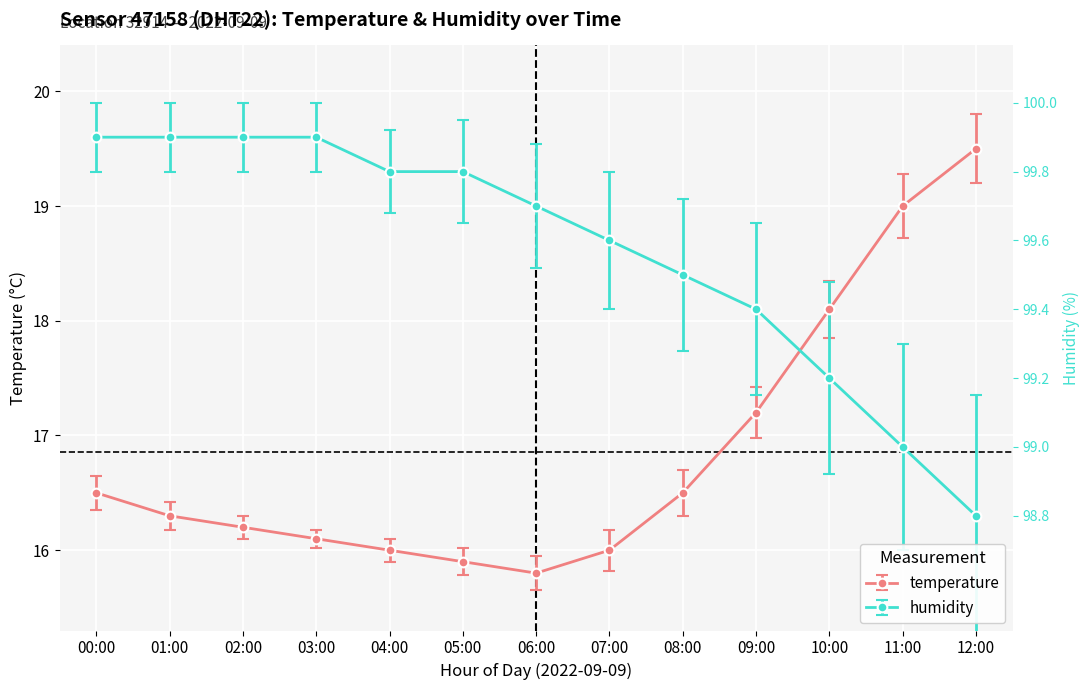

What are all the series names shown in the legend?

temperature, humidity